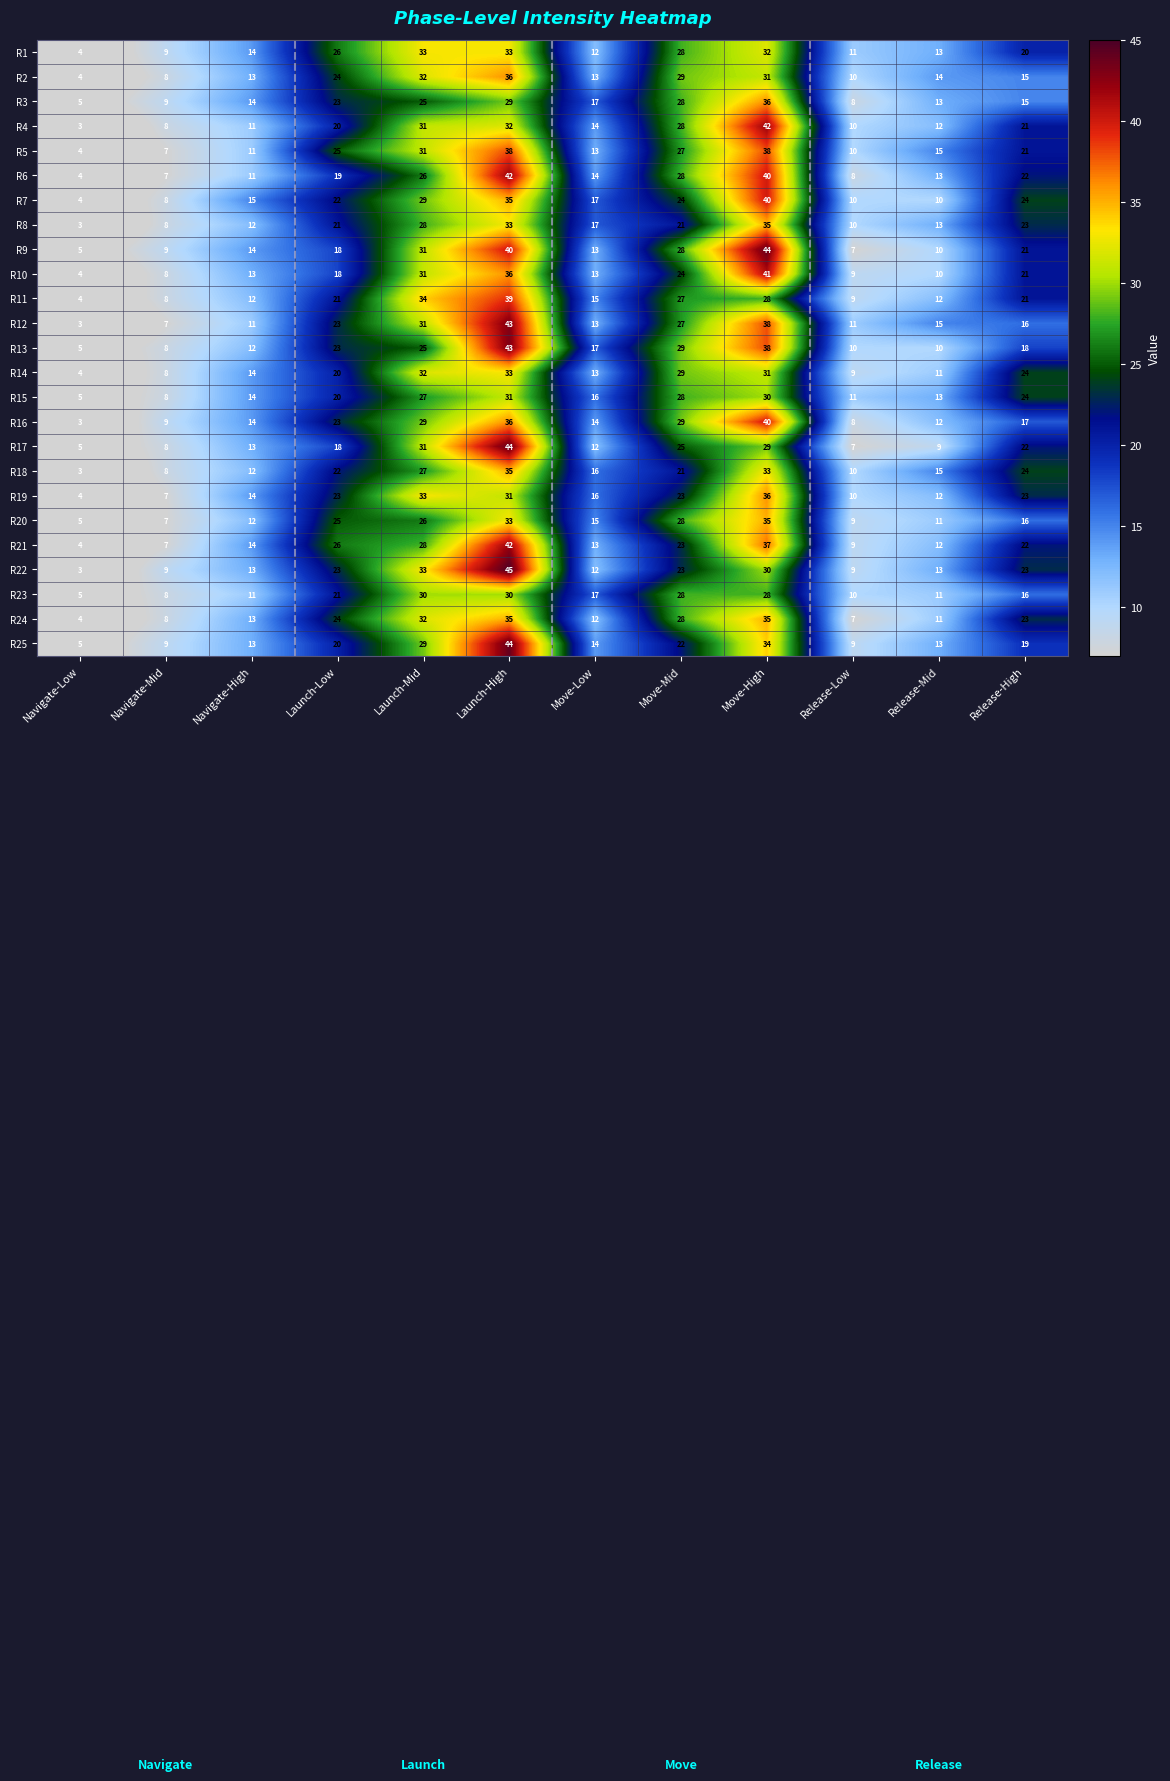

List the labels in order of R15 value, largest first.

Launch-High, Move-High, Move-Mid, Launch-Mid, Release-High, Launch-Low, Move-Low, Navigate-High, Release-Mid, Release-Low, Navigate-Mid, Navigate-Low